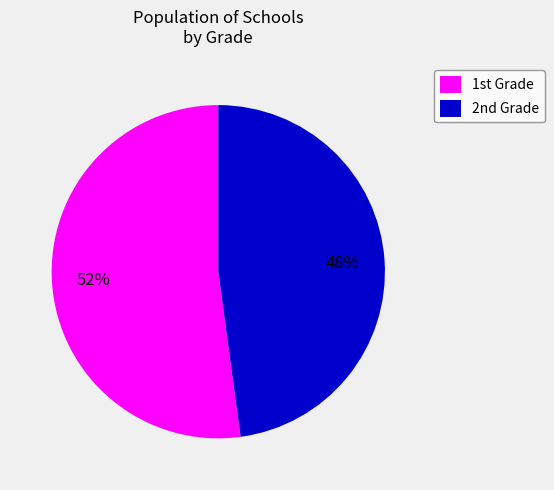

Which category has the biggest portion of the pie?

1st Grade